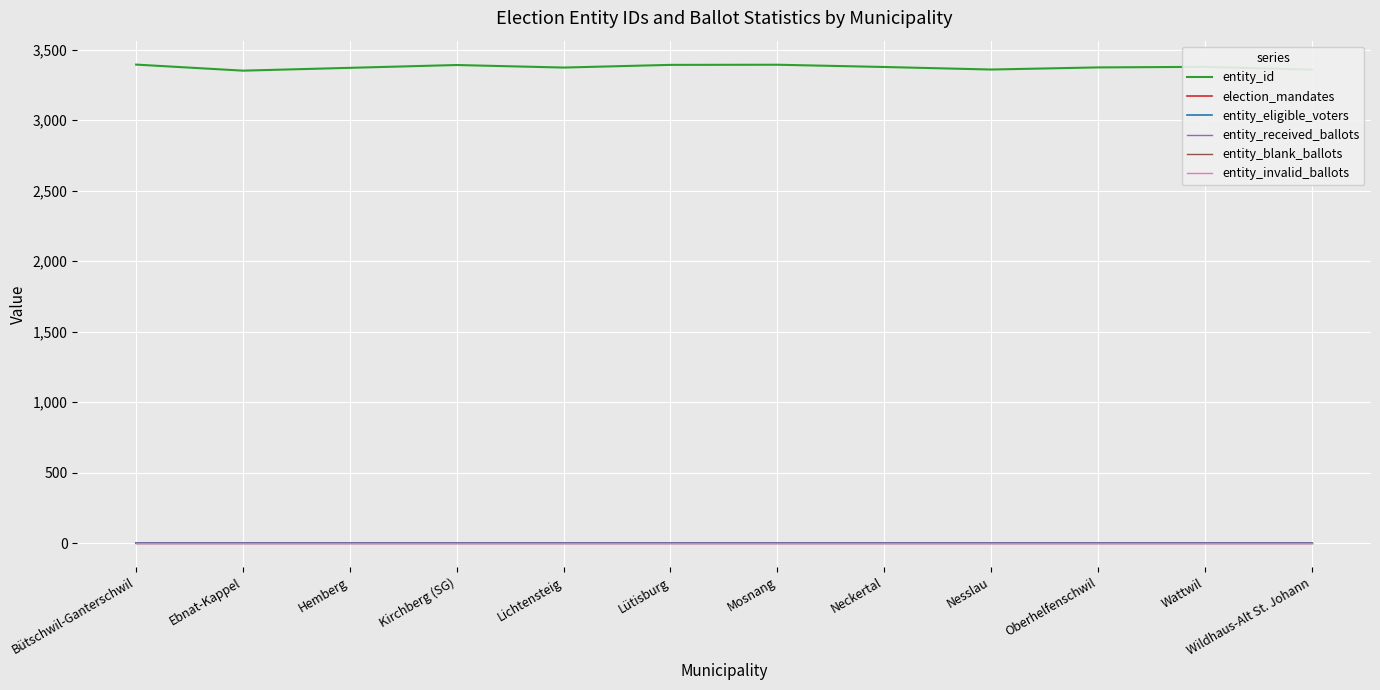

Between Oberhelfenschwil and Hemberg, which is larger?

Oberhelfenschwil